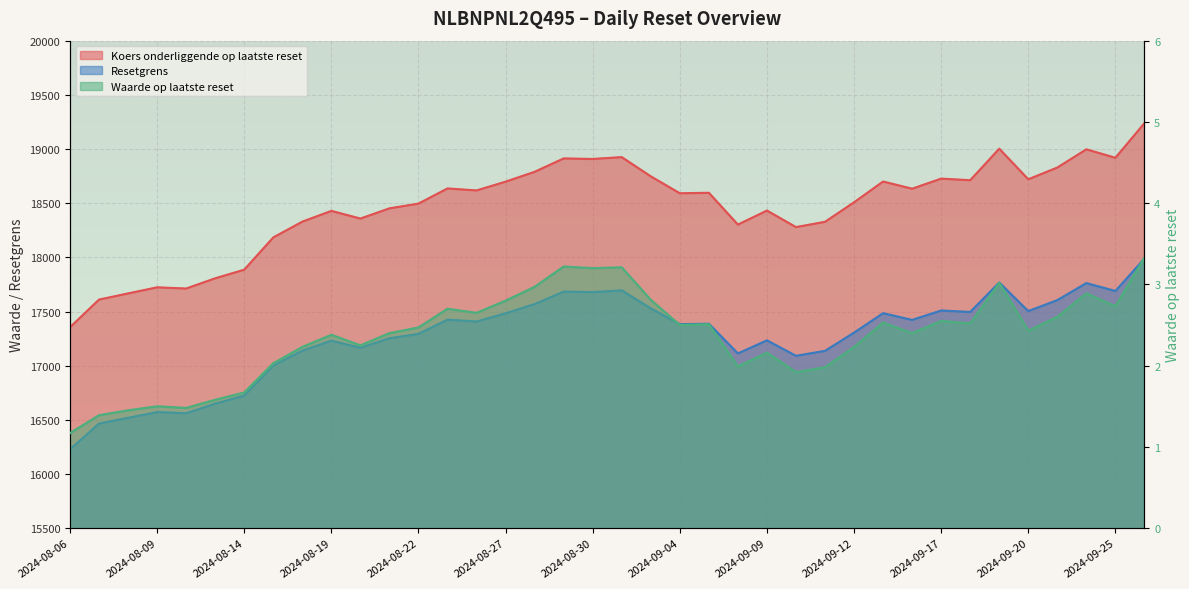

Is the value of Resetgrens at 2024-09-06 greater than the value of Koers onderliggende op laatste reset at 2024-08-26?

No